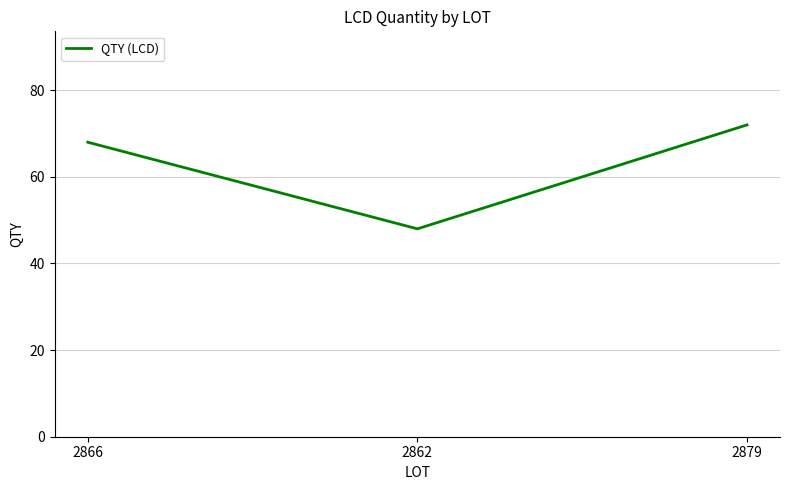

Reading left to right, extract all data points from this chart.

2866=68	2862=48	2879=72